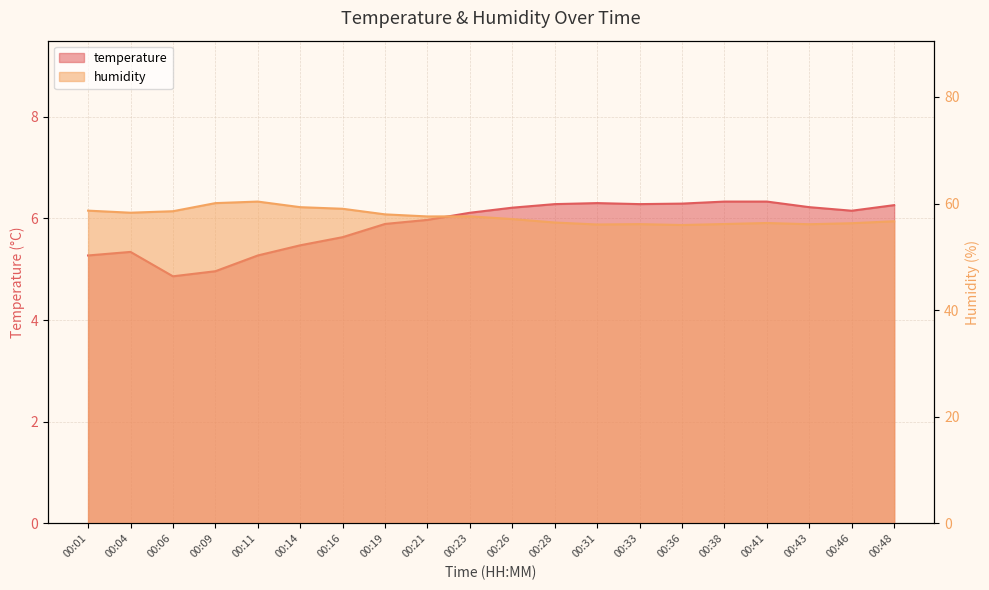

Where is the first local minimum for temperature?

00:06